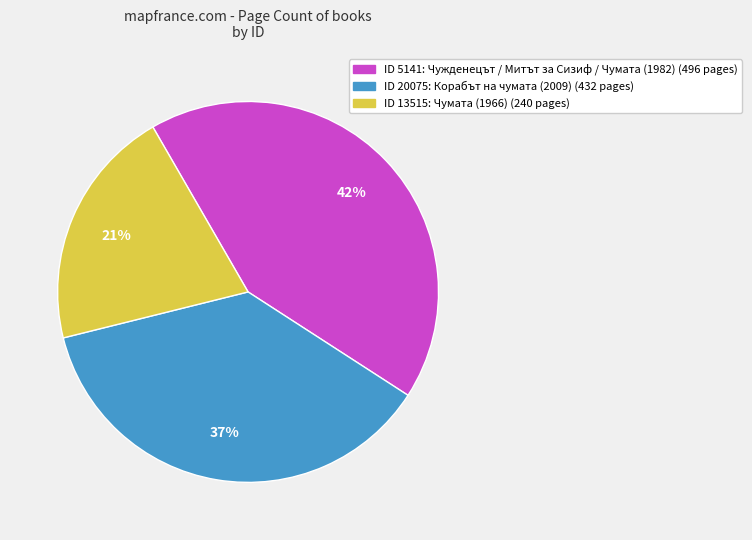

Count the number of slices in the pie.

3